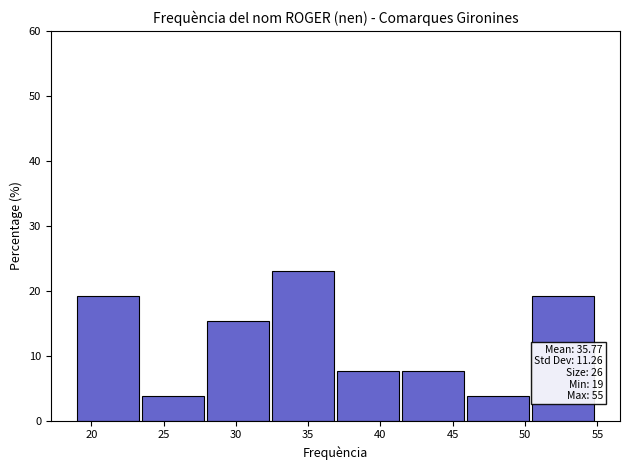

Over which range of the x-axis is the bar tallest?

32.5 to 37.0